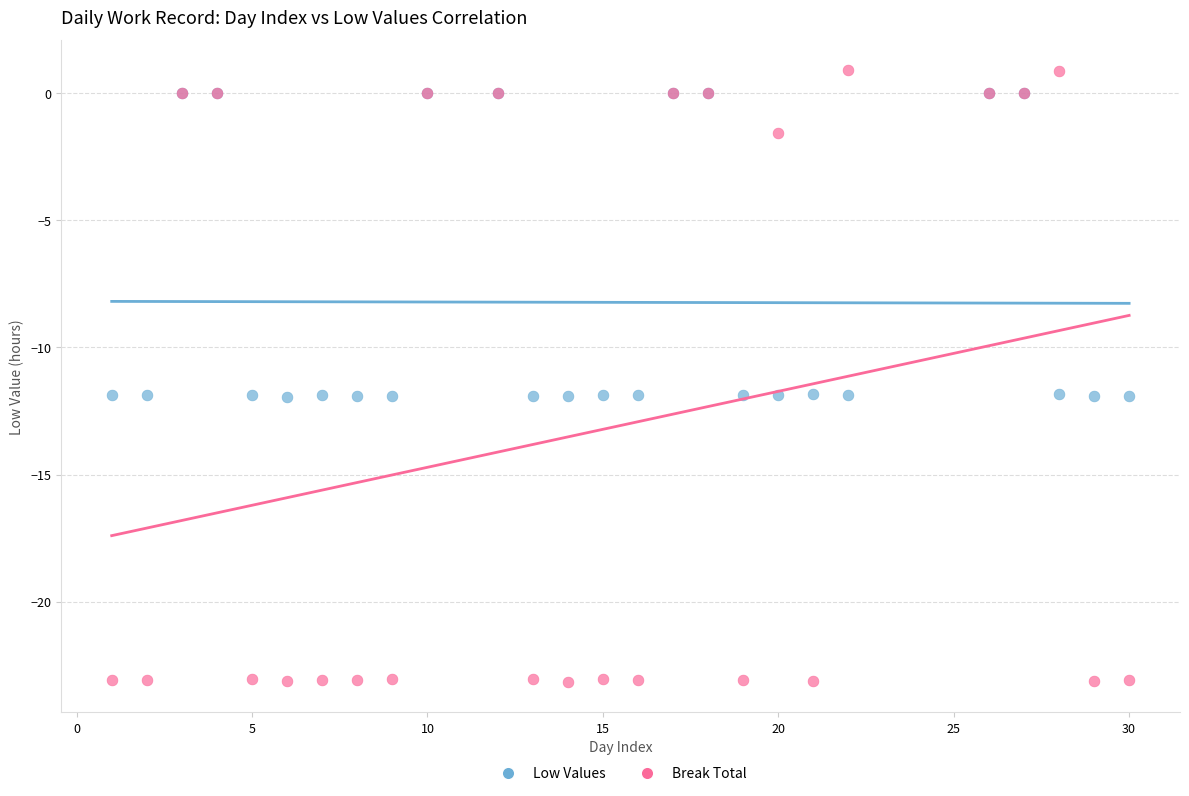

What are all the series names shown in the legend?

Low Values, Break Total